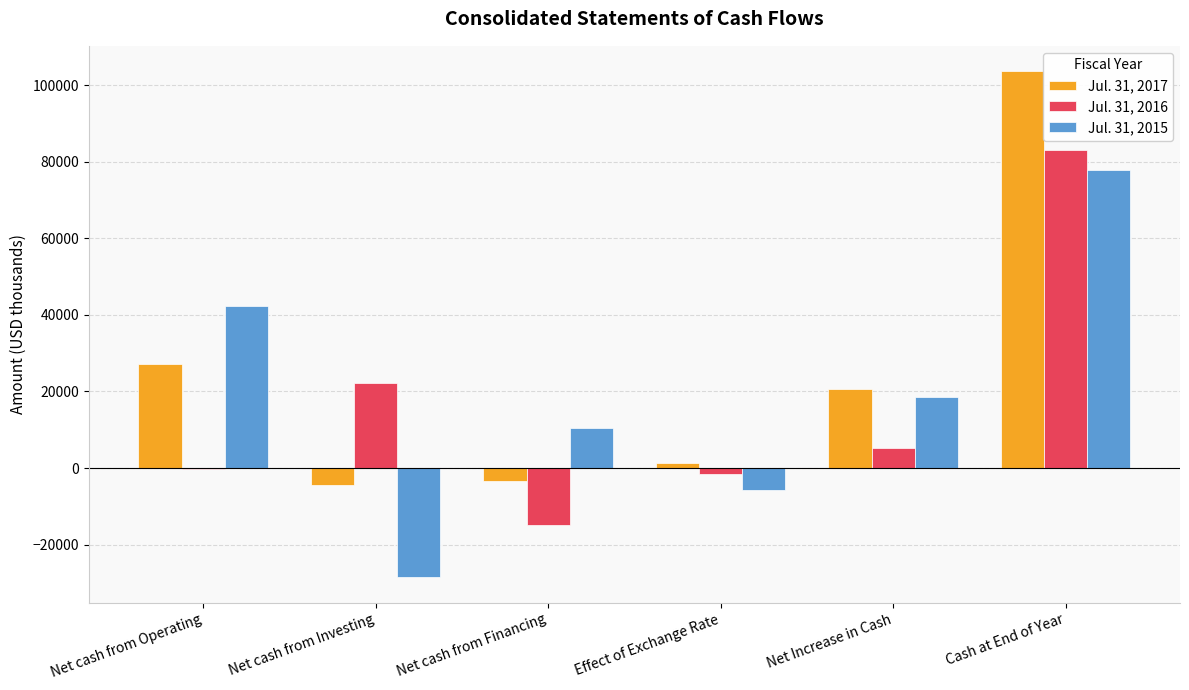

Is the value of Jul. 31, 2016 at Net cash from Operating greater than the value of Jul. 31, 2015 at Cash at End of Year?

No